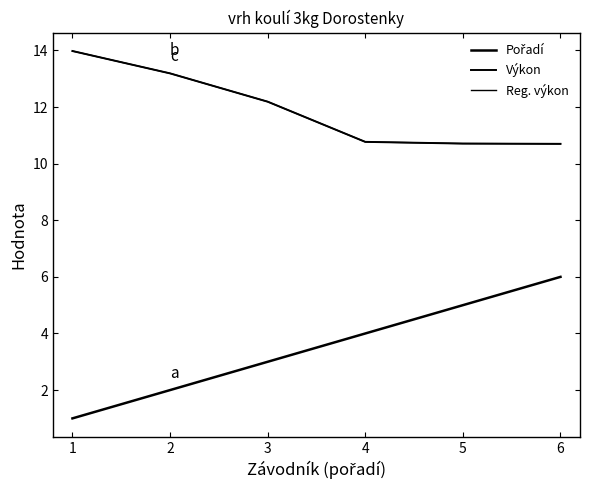

What is the difference between the maximum and minimum values in the Výkon series?

3.3